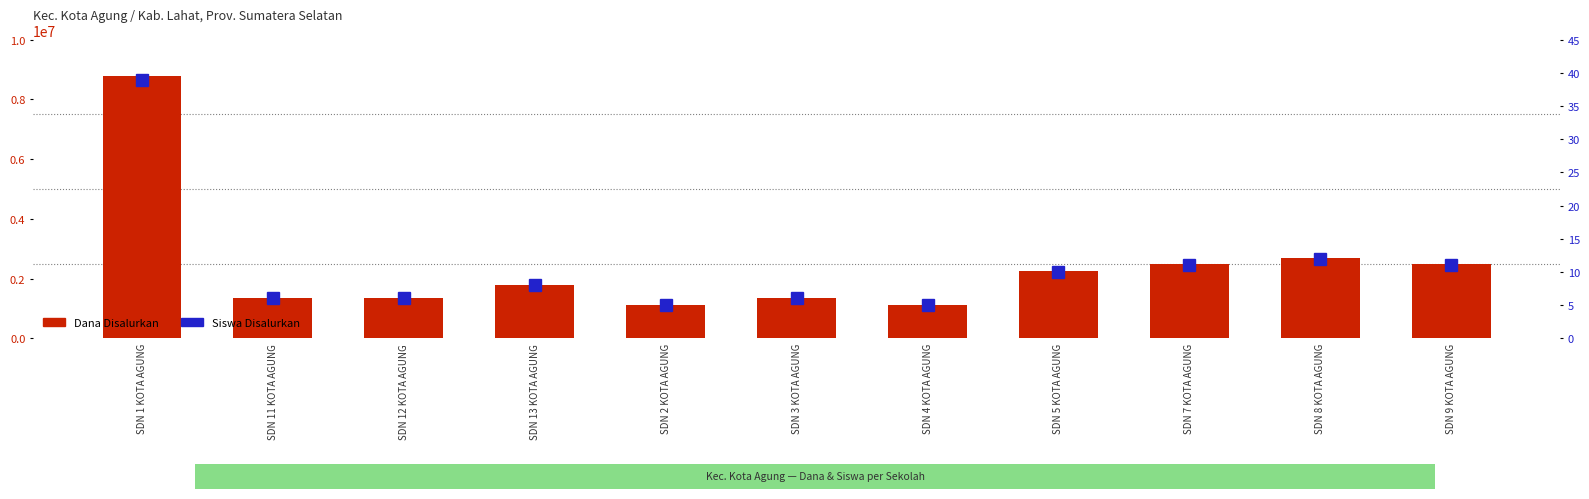

At SDN 11 KOTA AGUNG, list the series in order from smallest to largest.

Siswa Disalurkan, Dana Disalurkan